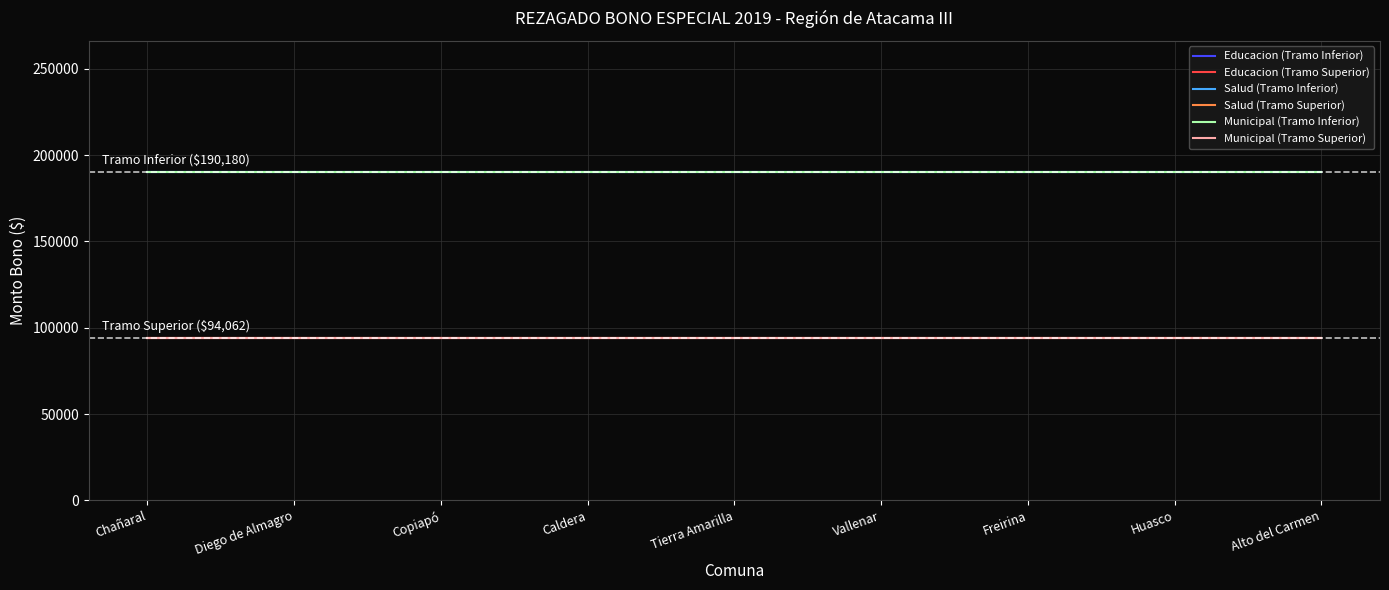

What position from the right is Freirina?

3